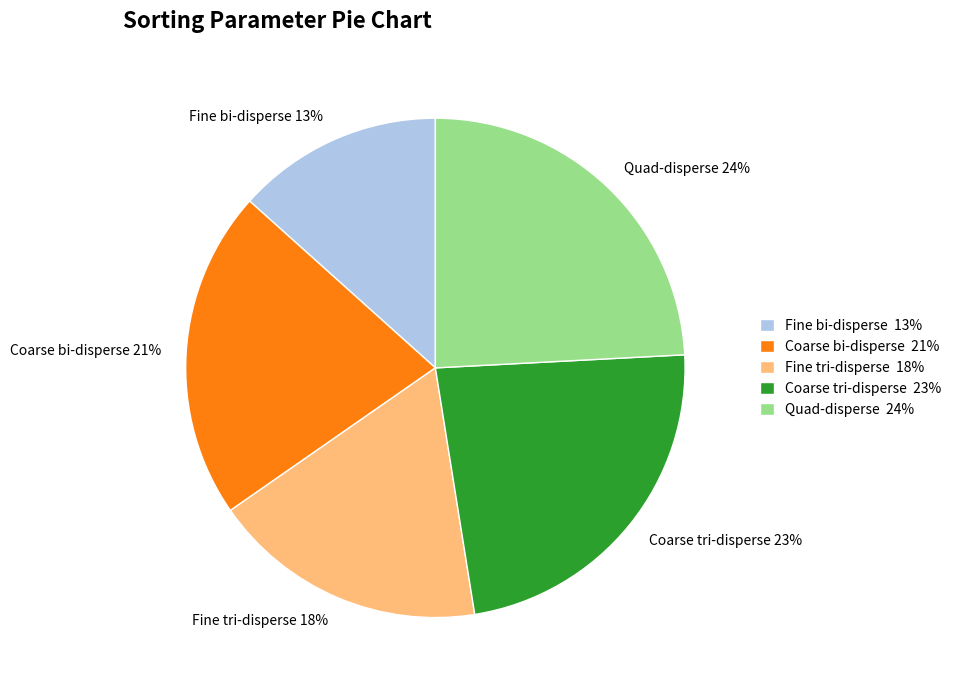

Count the number of slices in the pie.

5